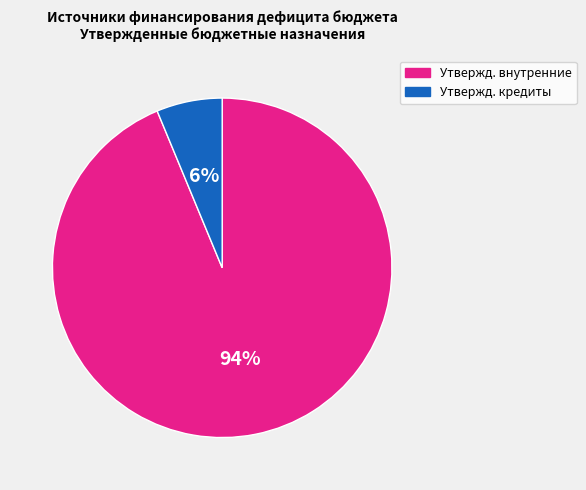

How many segments does this pie chart have?

2